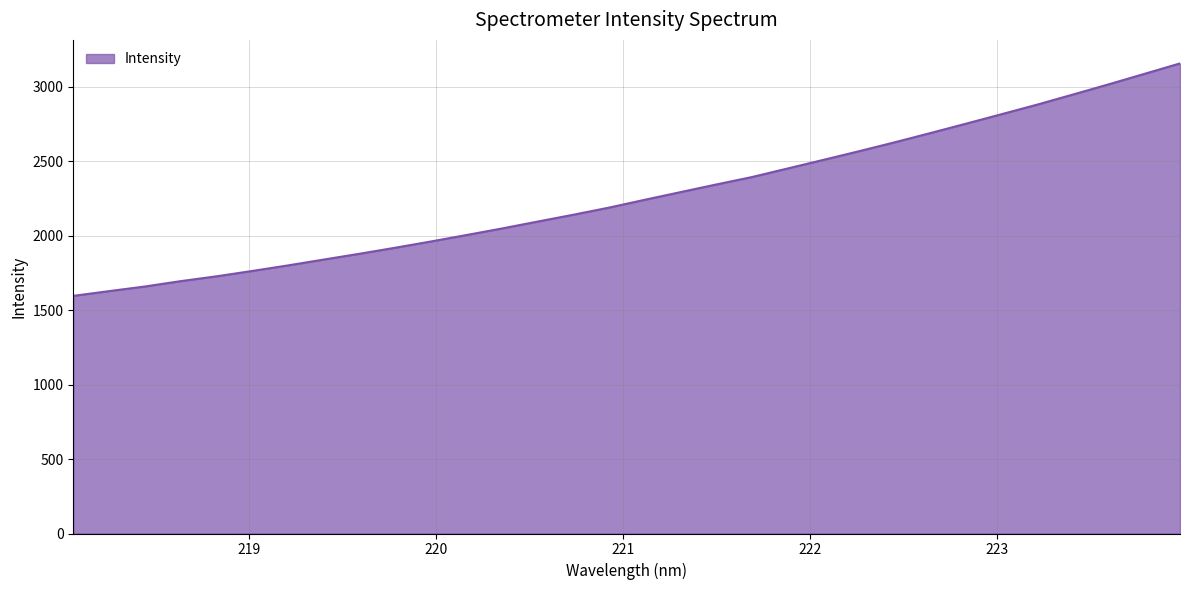

What is the maximum value shown in the chart?

3155.6